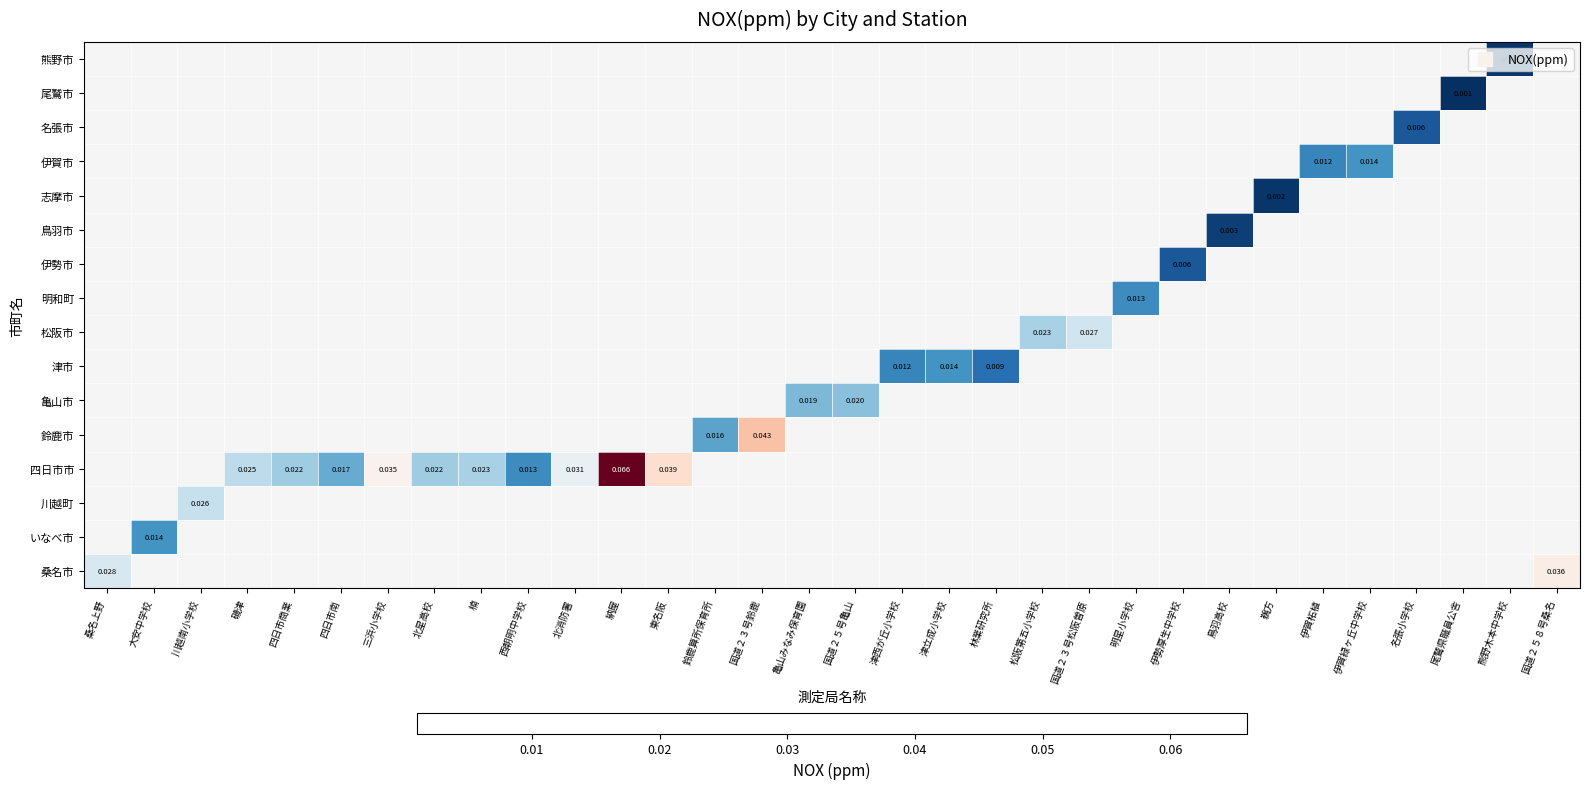

Which has a higher value, 津西が丘小学校 or 川越南小学校?

川越南小学校